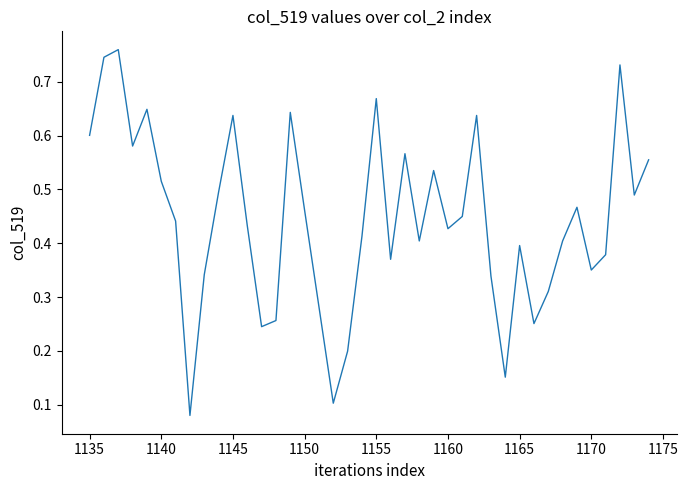

How many lines are shown in the chart?

1